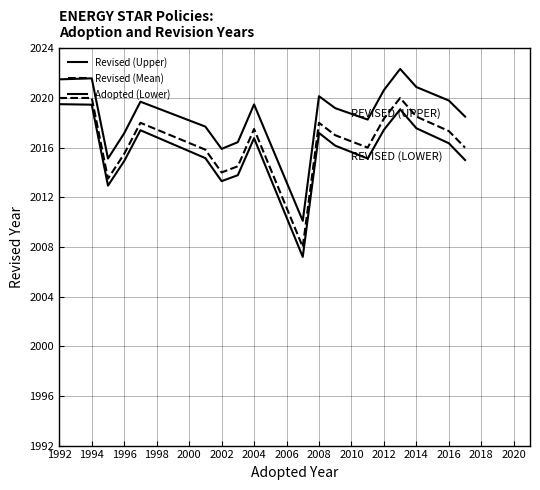

What is the greatest value displayed?

2022.3